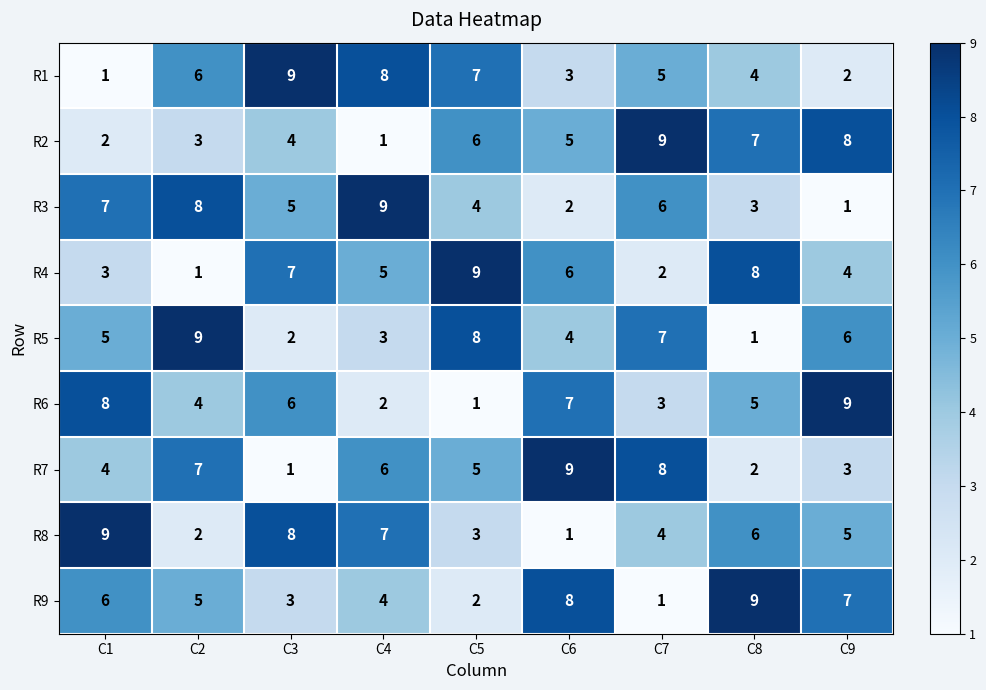

Which category has the highest value in the R7 series?

C6